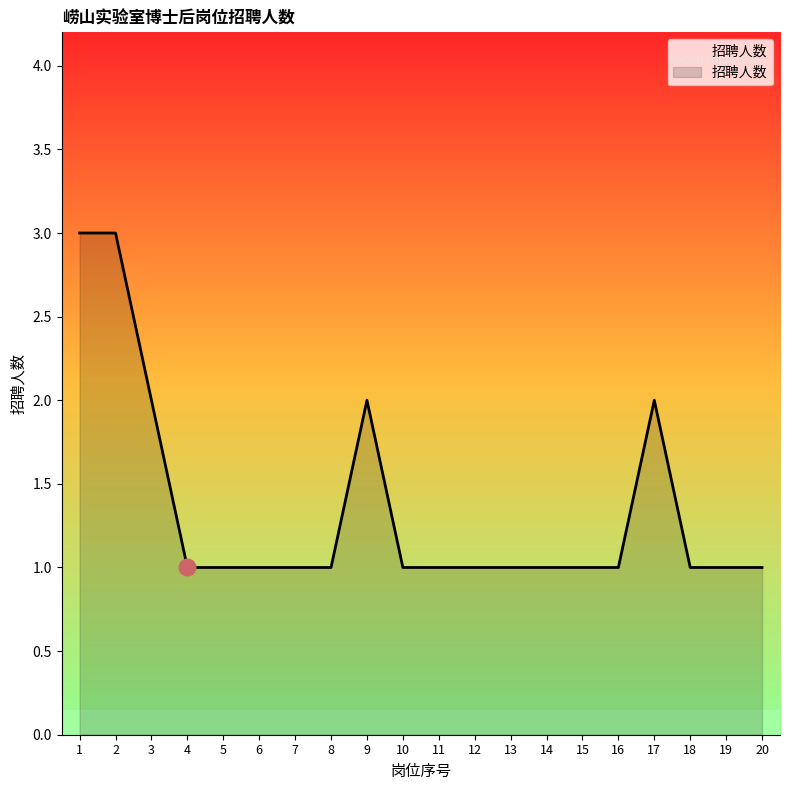

True or false: the data shows 2 at 13.

False